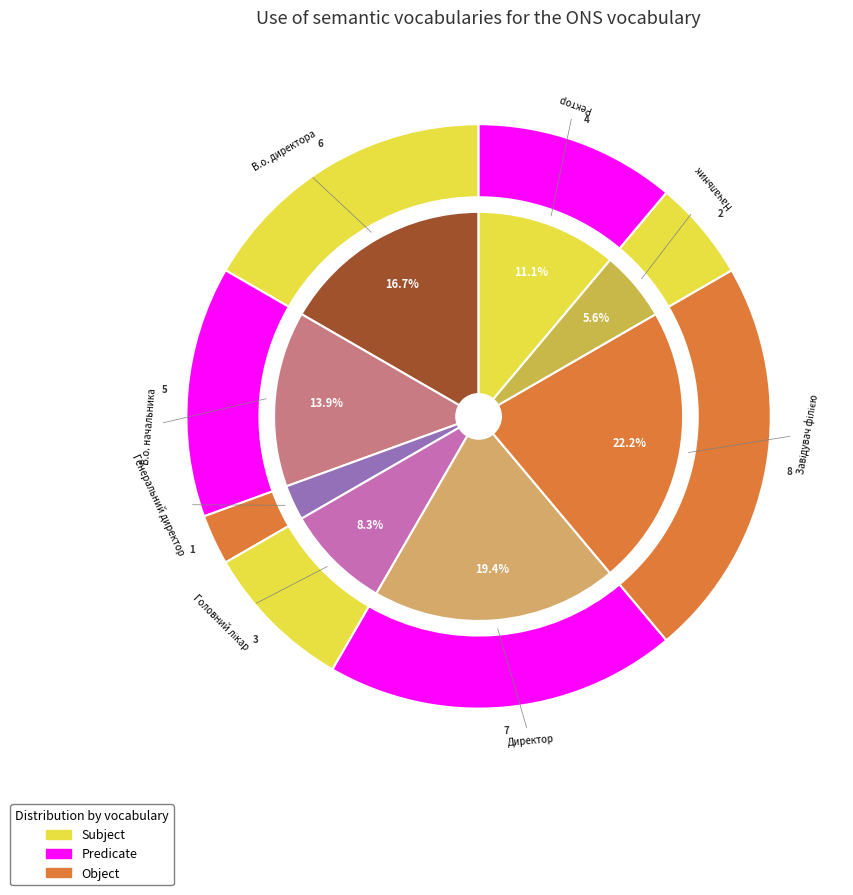

What is the ratio of the value at Ректор to the value at Головний лікар?

1.3